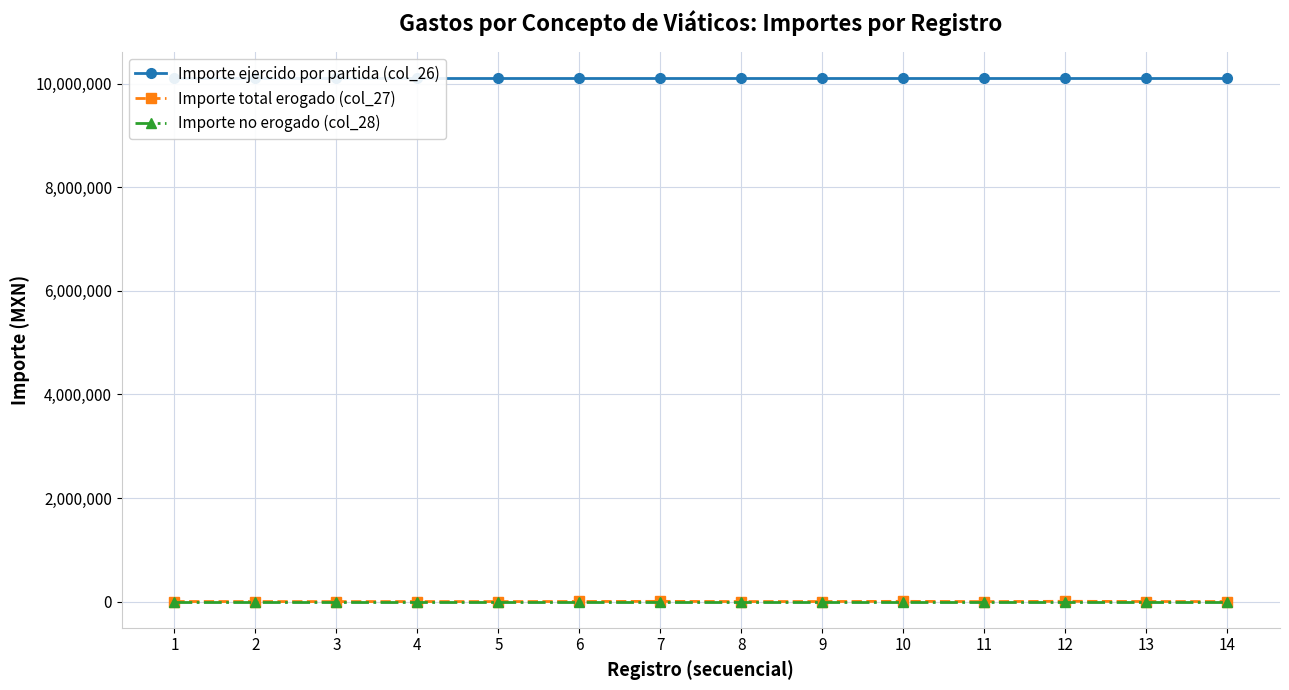

True or false: Importe total erogado (col_27) has more than 1 points higher than both neighbors.

True